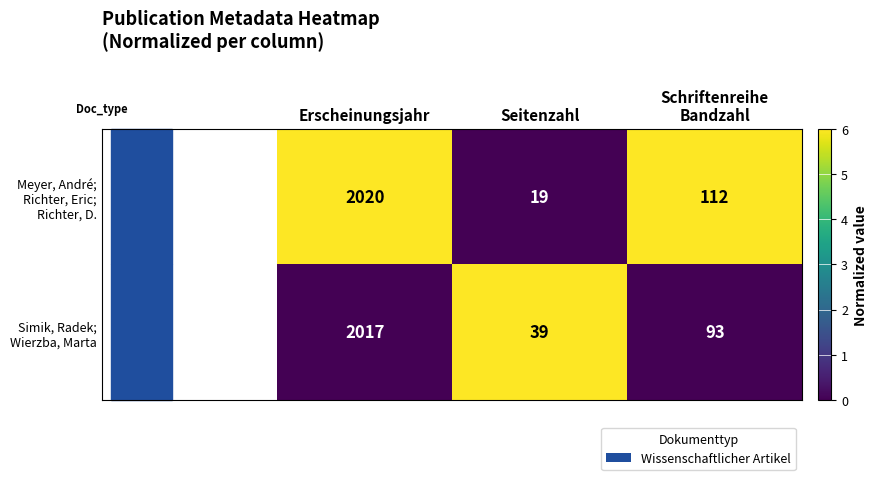

At which category is the sum across all series the highest?

Erscheinungsjahr